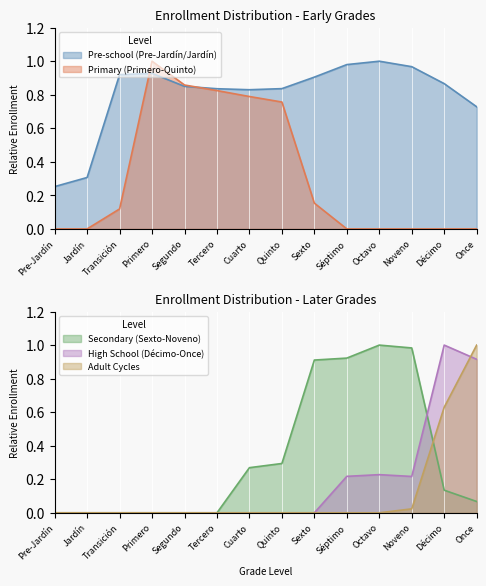

How many interior local peaks does the High School (Décimo-Once) series have?

2